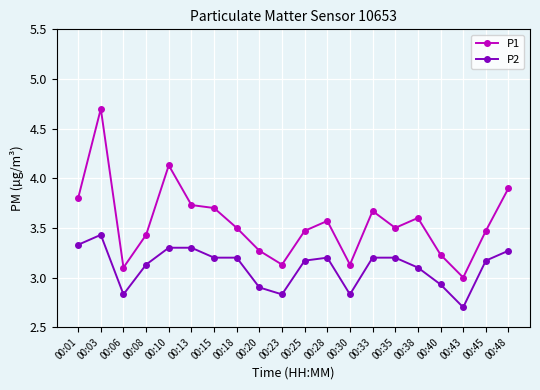

Which series has the largest total across all categories?

P1